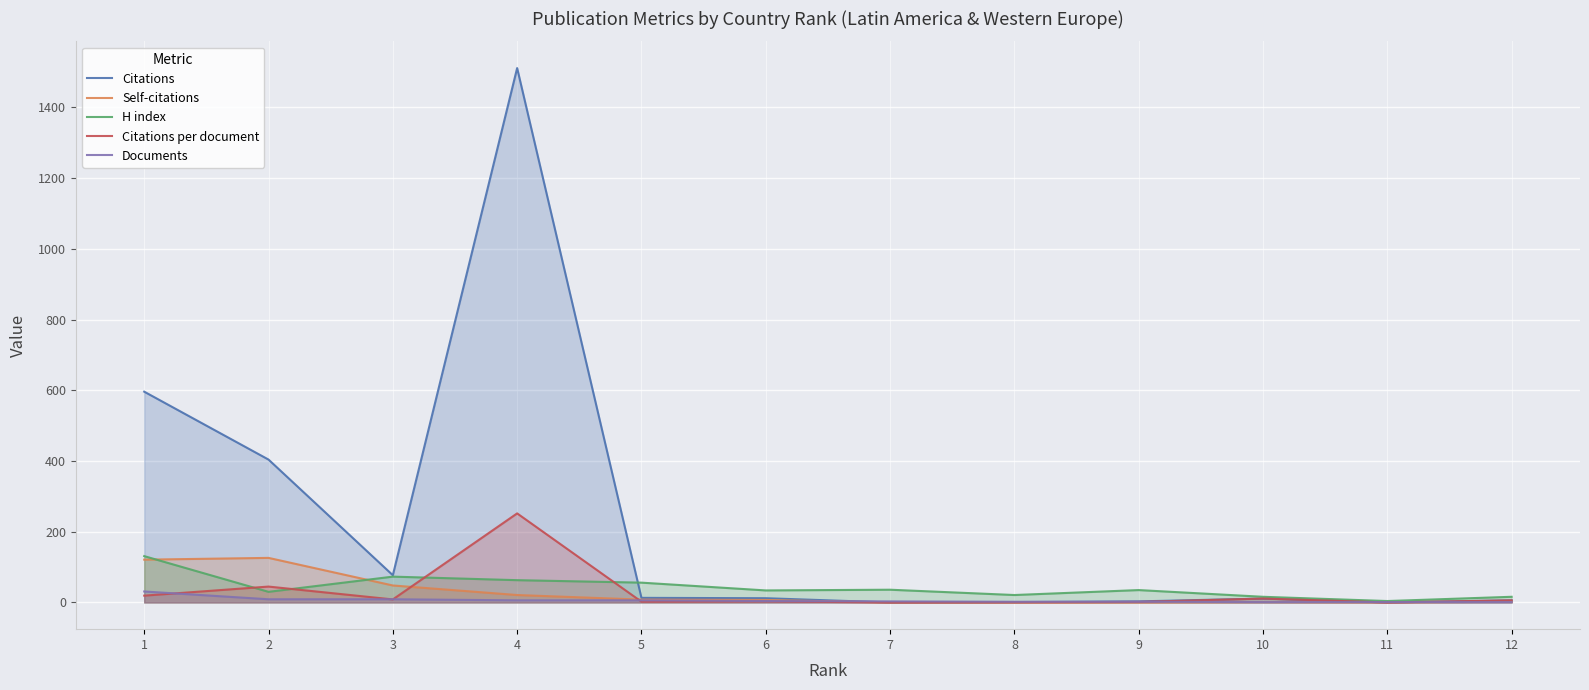

What is the sum of the Citations per document values at 4 and 1?

271.1